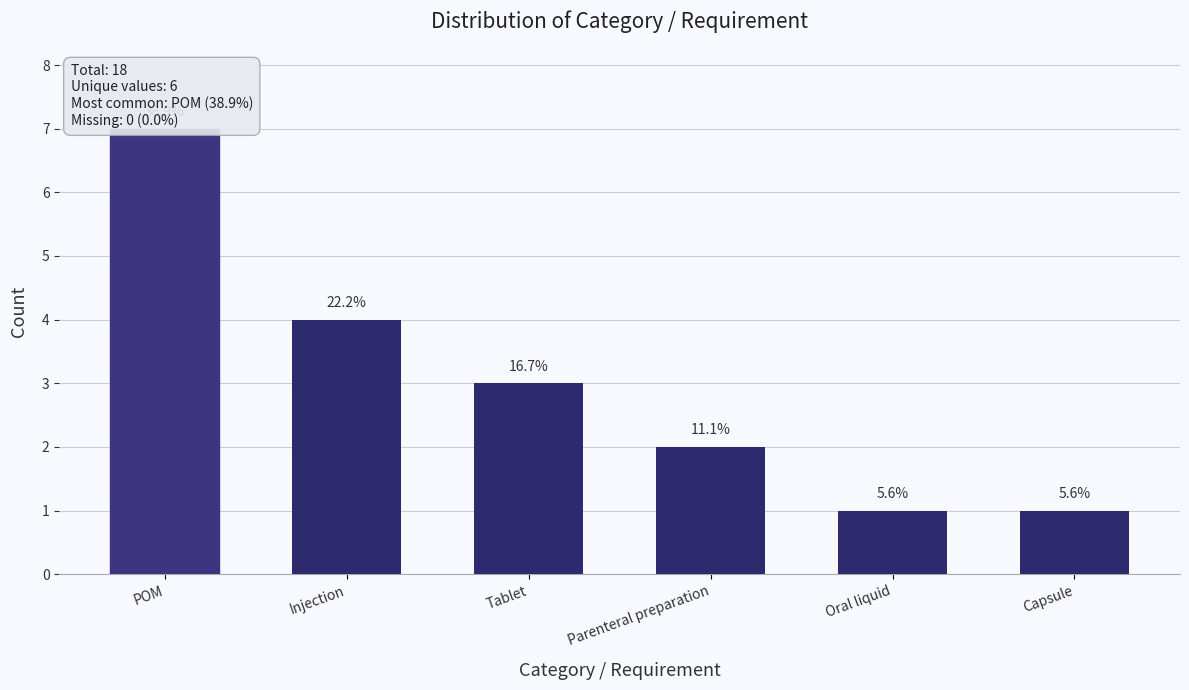

Reading left to right, extract all data points from this chart.

7	4	3	2	1	1